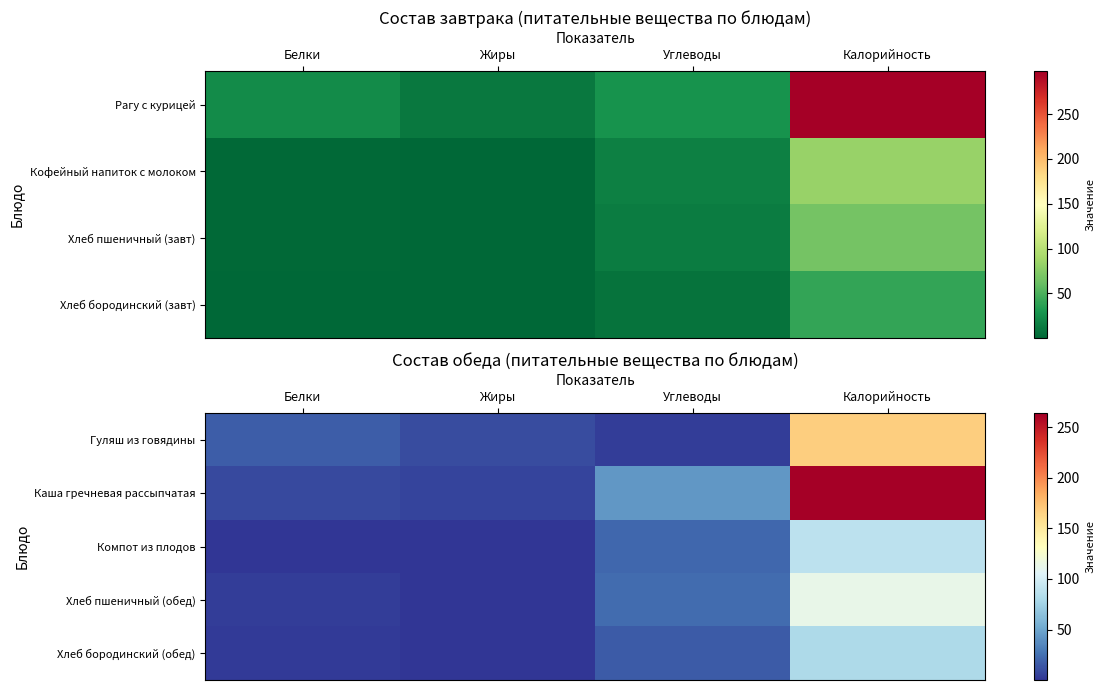

Which has a higher value, Углеводы or Калорийность?

Калорийность